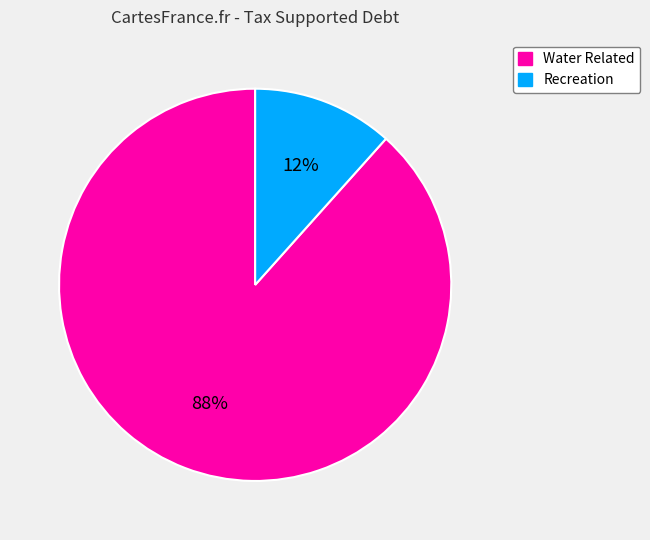

True or false: Recreation accounts for 12% of the total.

True